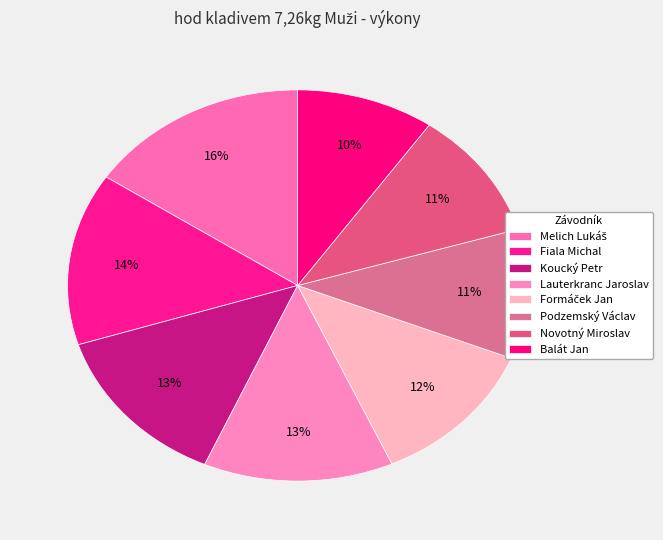

To the nearest percent, what is the average slice percentage?

12%